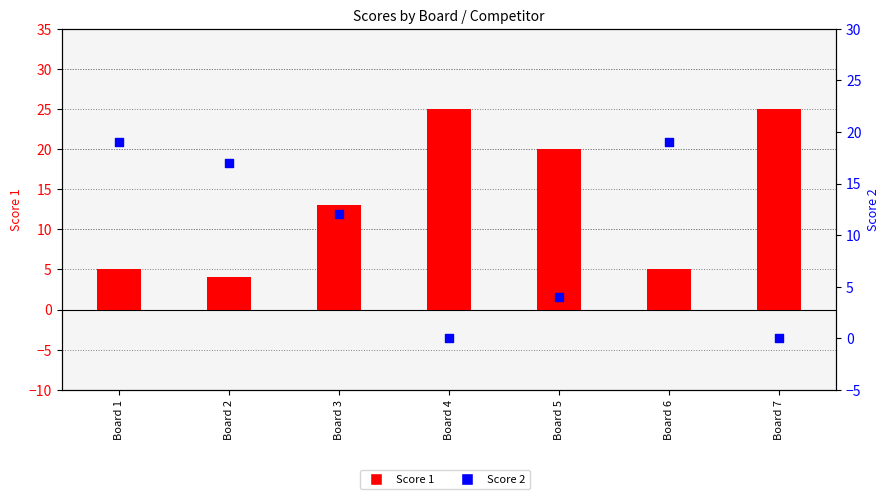

Which series has the largest total across all categories?

Score 1